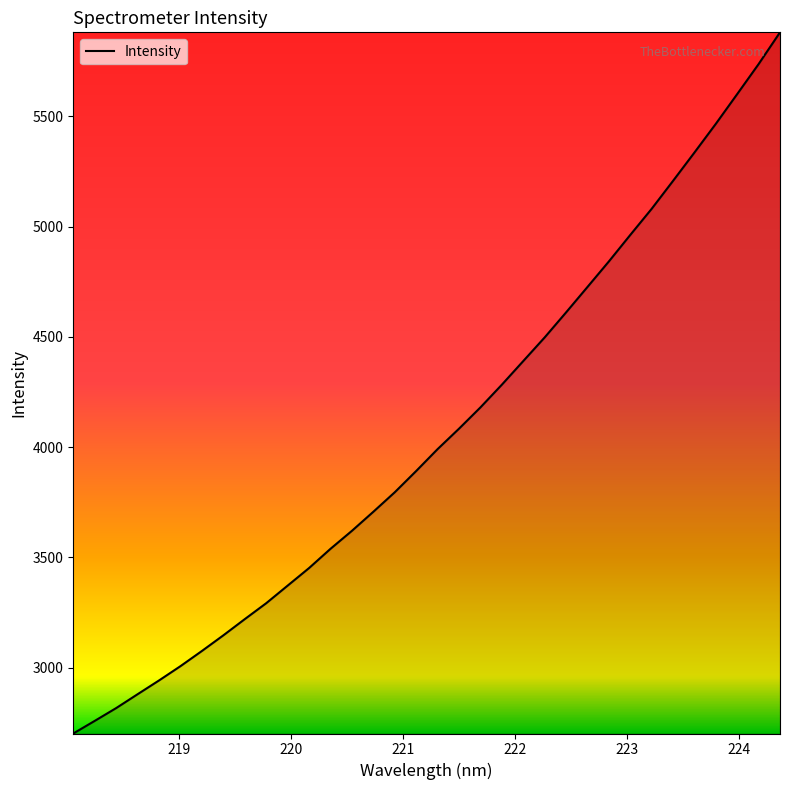

What is the greatest value displayed?

5881.0